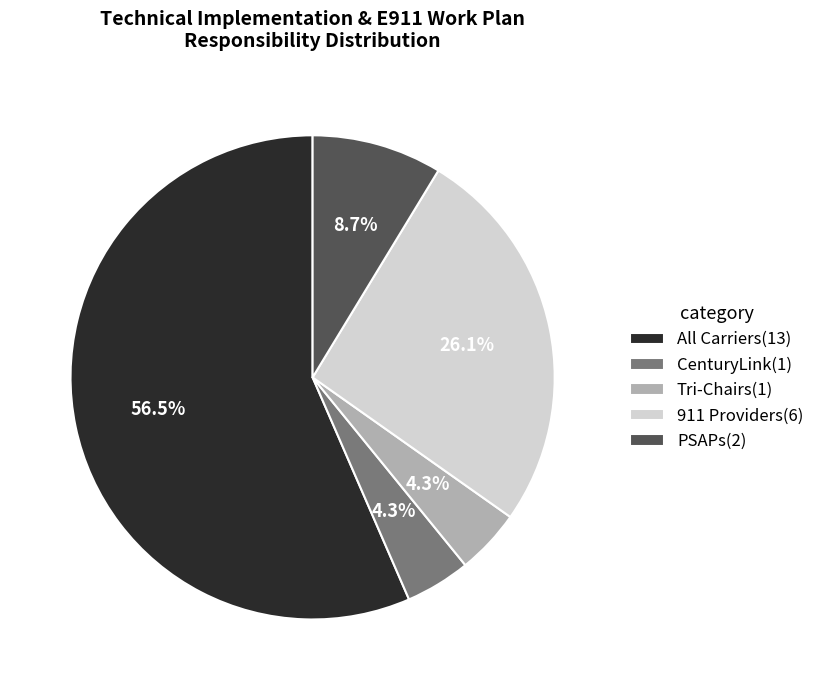

What portion of the pie excludes PSAPs(2)?

91.3%